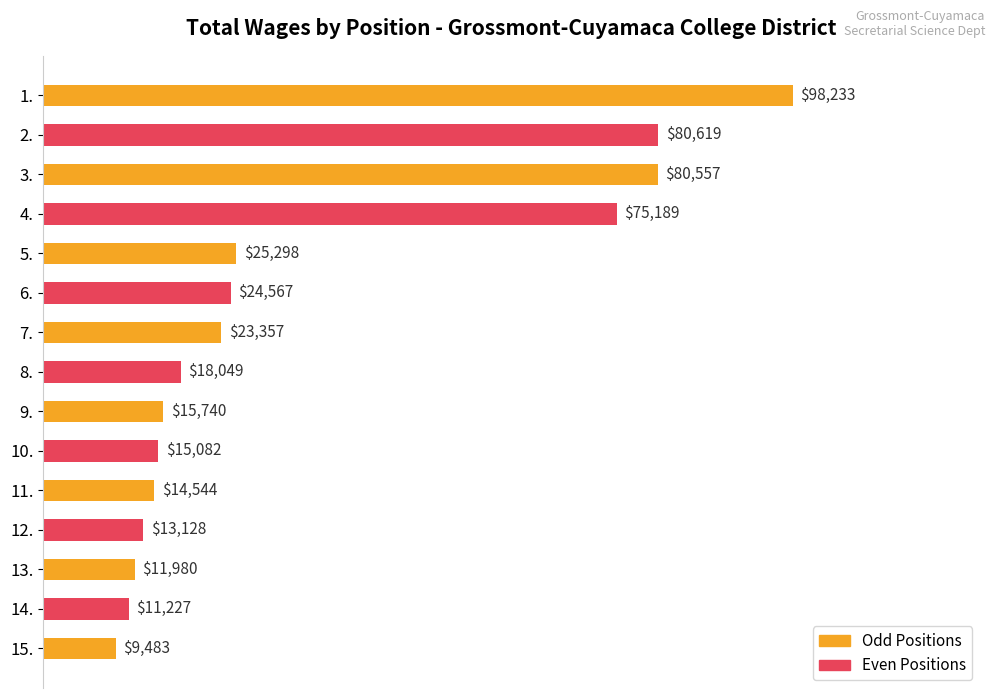

What position from the bottom is 11.?

5